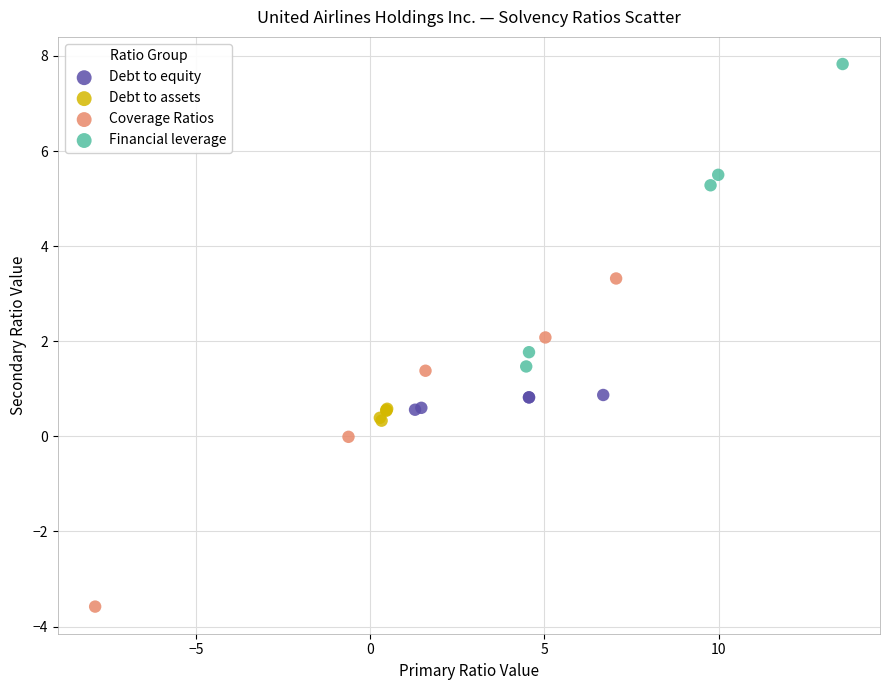

Which series contains the lowest Y value?

Coverage Ratios